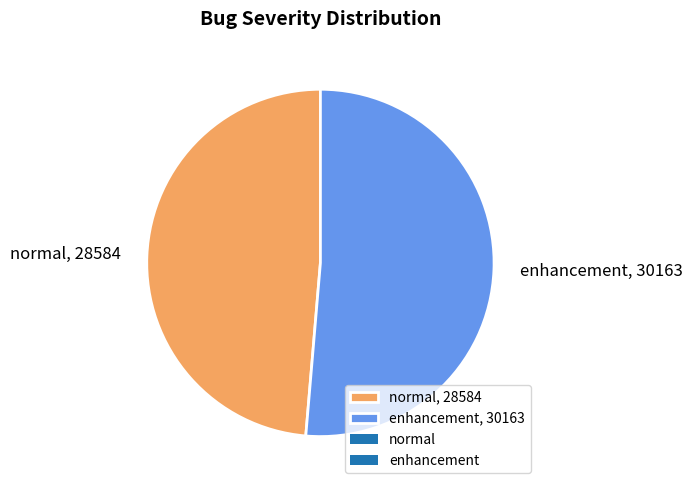

The normal, 28584 slice represents 49% of the pie. True or false?

True